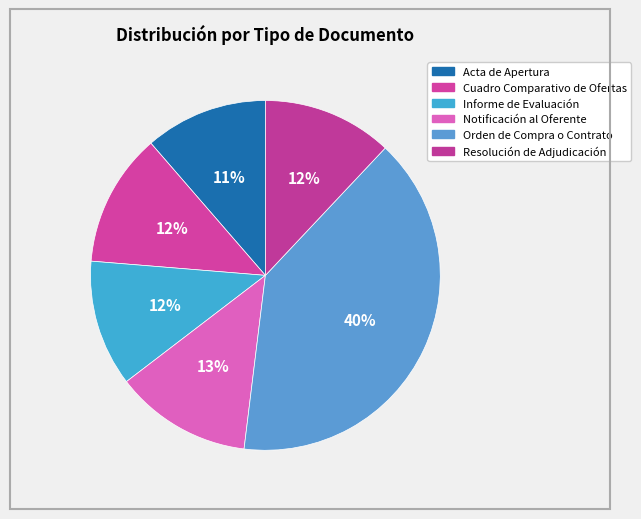

Which slice is the smallest?

Acta de Apertura